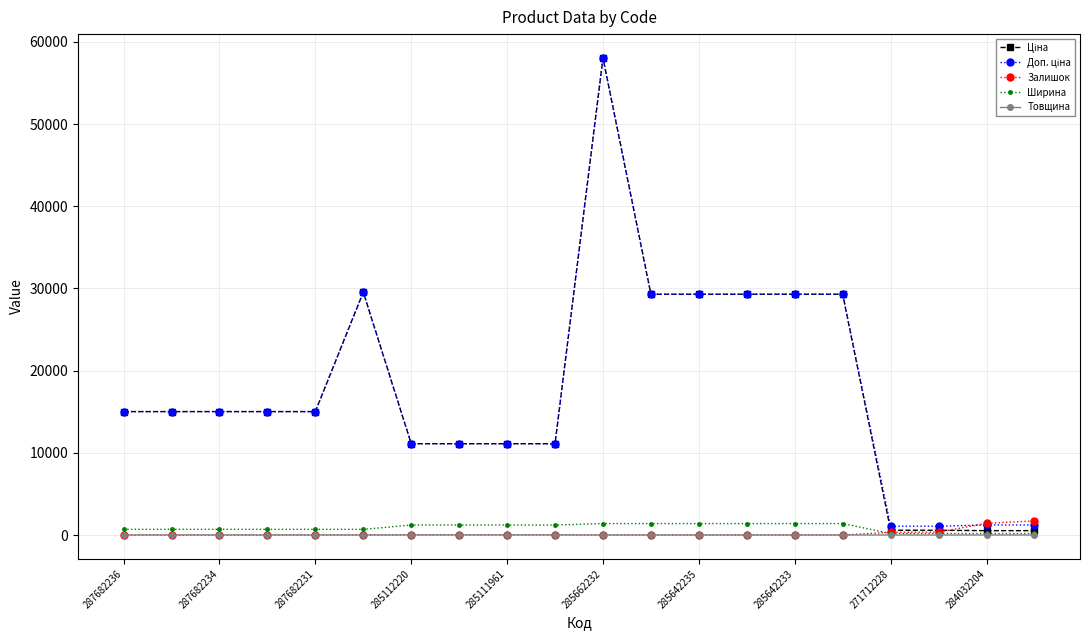

At how many categories does at least one series exceed 12237?

12